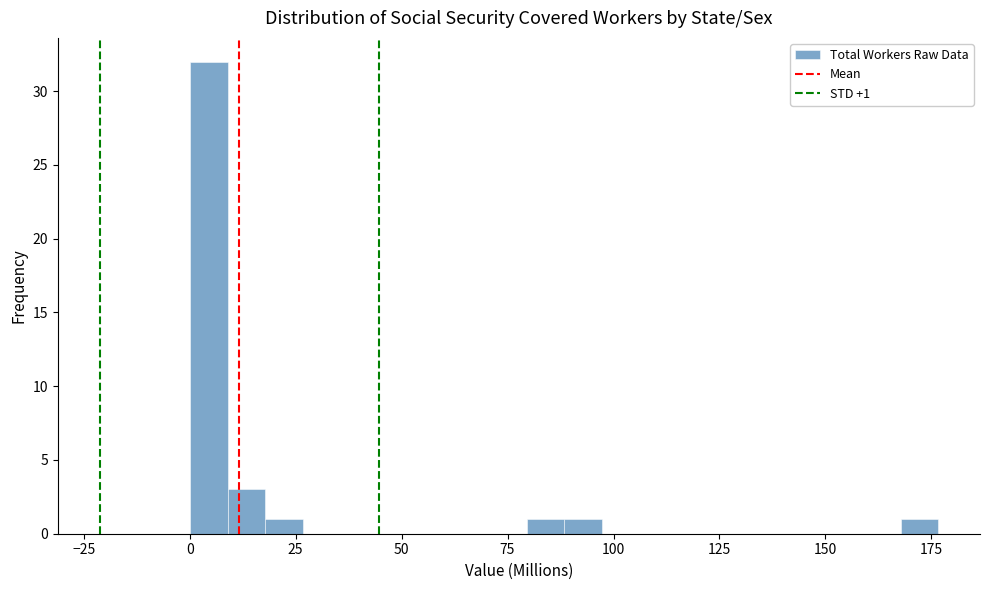

Around what value on the x-axis is the tallest bar? Give the approximate position of its centre, as read against the axis.

5